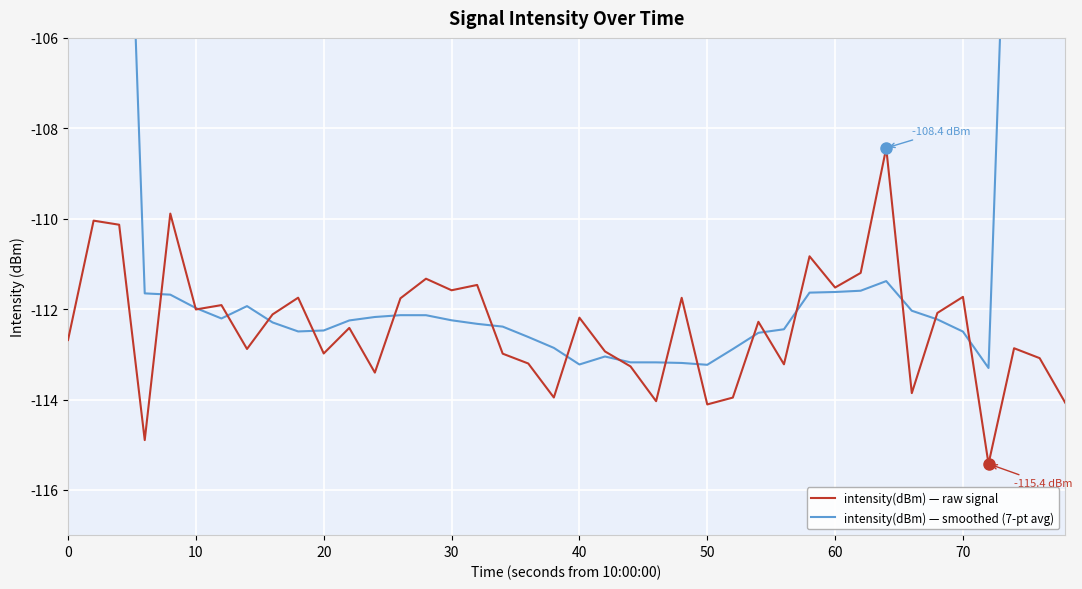

What is the highest value of the intensity(dBm) — raw signal series?

-108.4